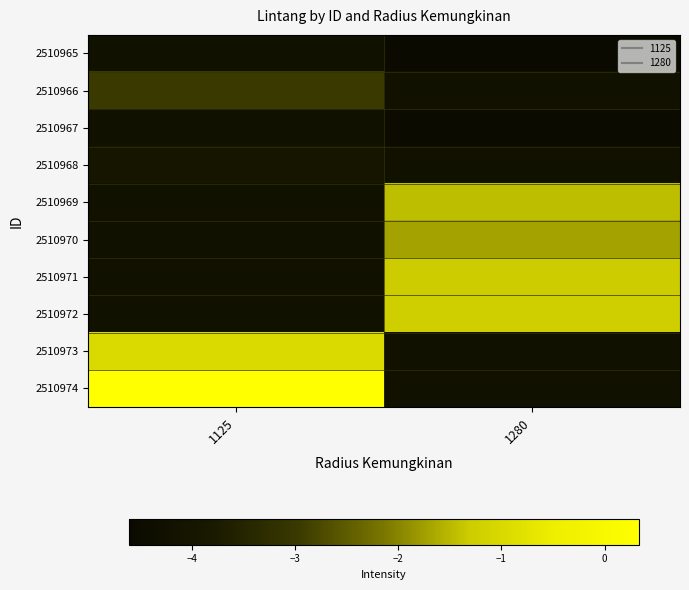

How many data points in 2510972 are less than -1?

1